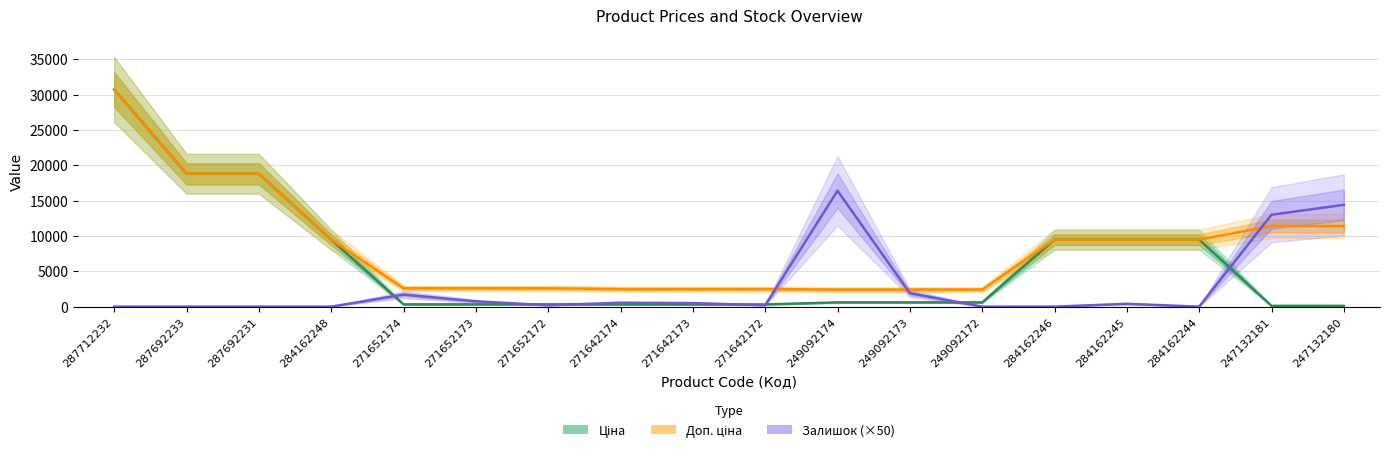

What is the difference between the Доп. ціна values at 247132180 and 249092172?

8995.2